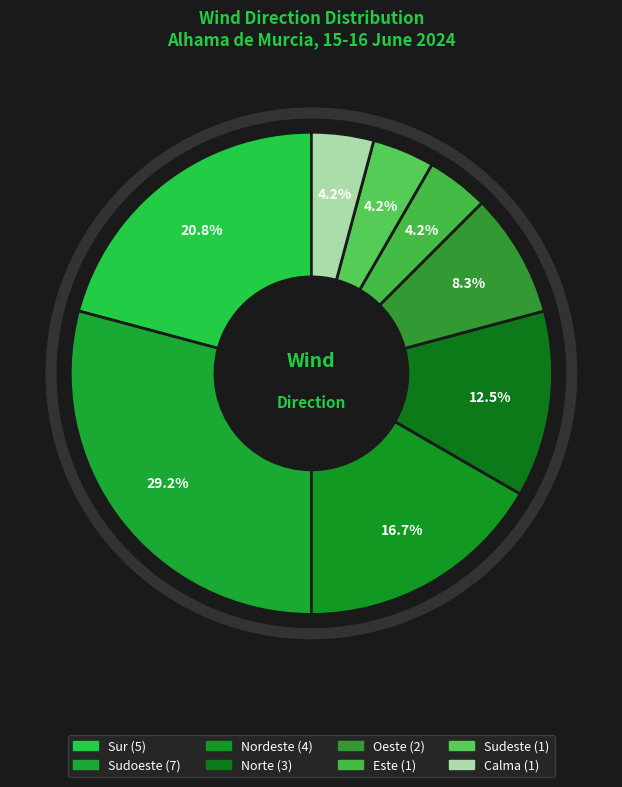

Is it true that Oeste is 14% of the pie?

False